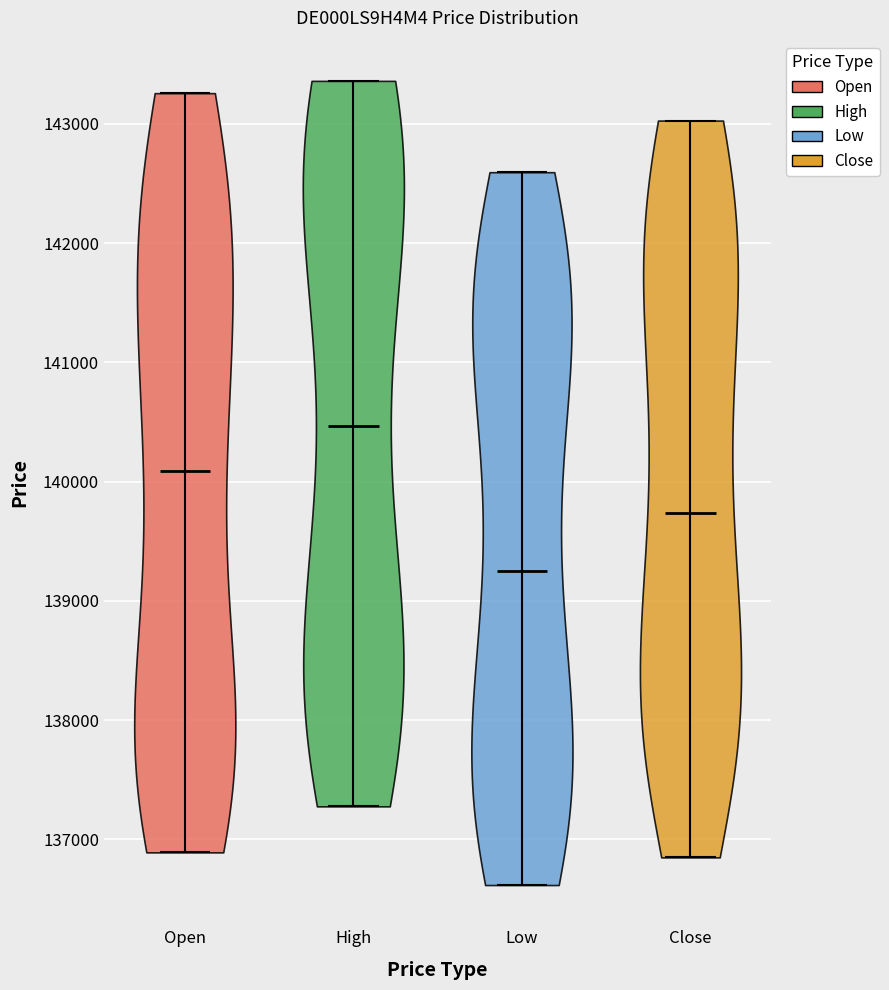

Reading left to right, read every violin against the y-axis: where its median line is, and the lowest and highest points it reaches. The values are not printed on the chart, so give them approximately, as read against the axis.

Open: median line 140100, lowest point 136900, highest point 143300
High: median line 140500, lowest point 137300, highest point 143400
Low: median line 139300, lowest point 136600, highest point 142600
Close: median line 139700, lowest point 136800, highest point 143000